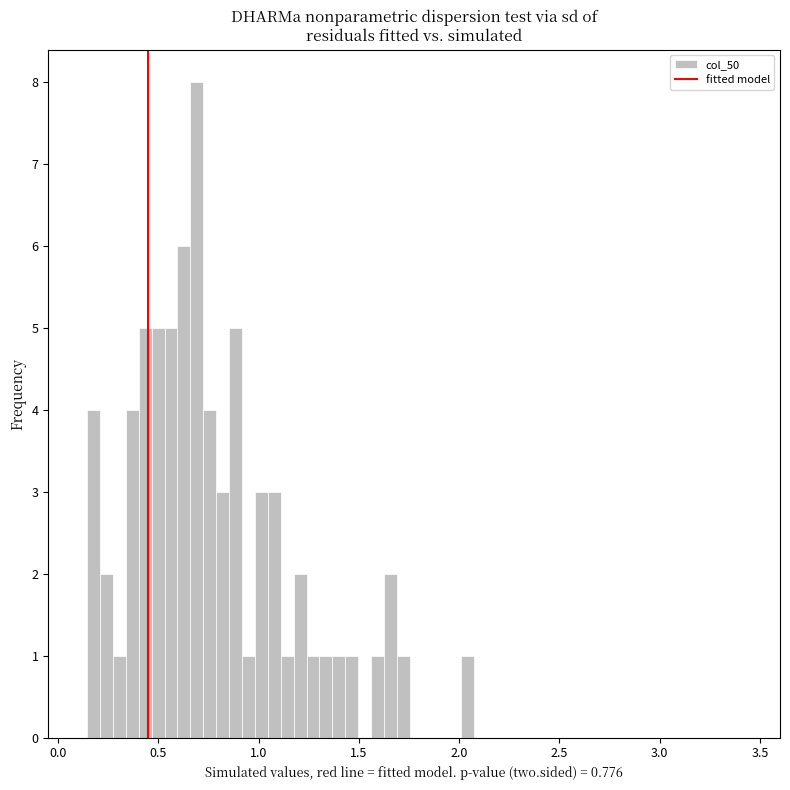

Read against the x-axis, roughly where is the centre of the tallest bar?

0.70